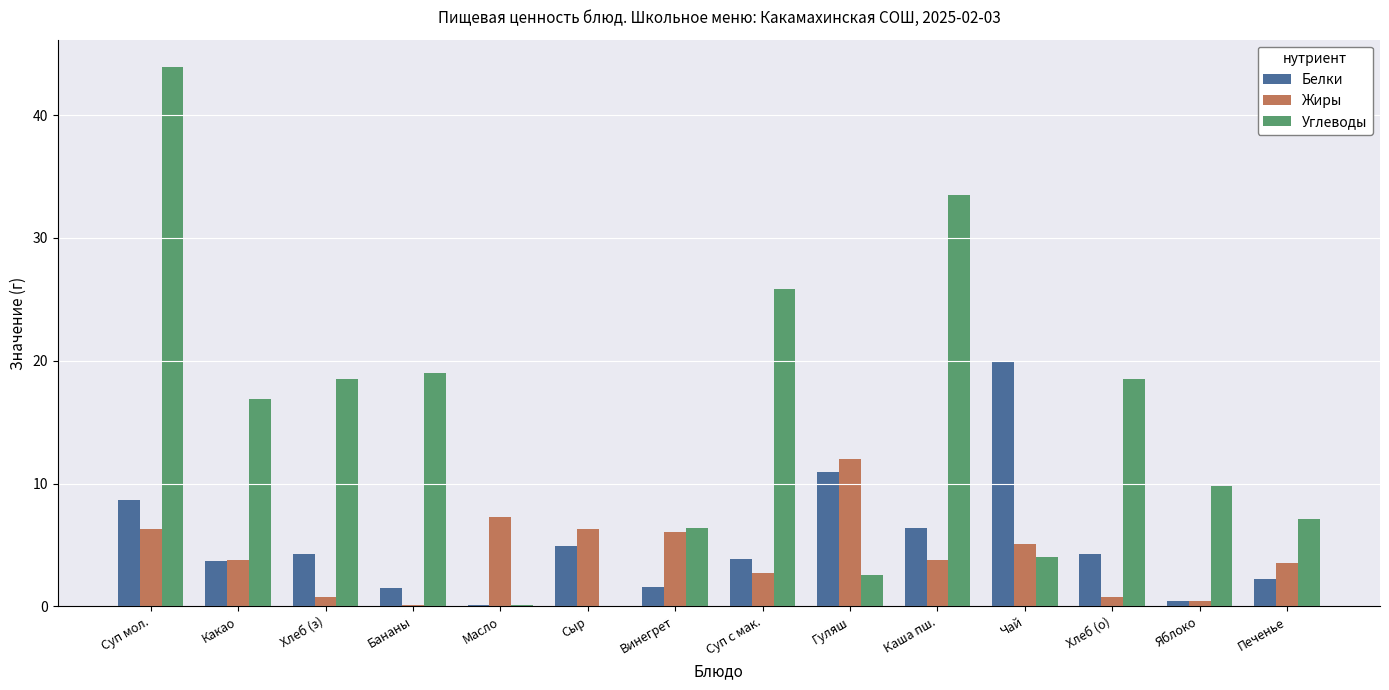

What is the spread (max minus min) of values at Сыр?

6.3